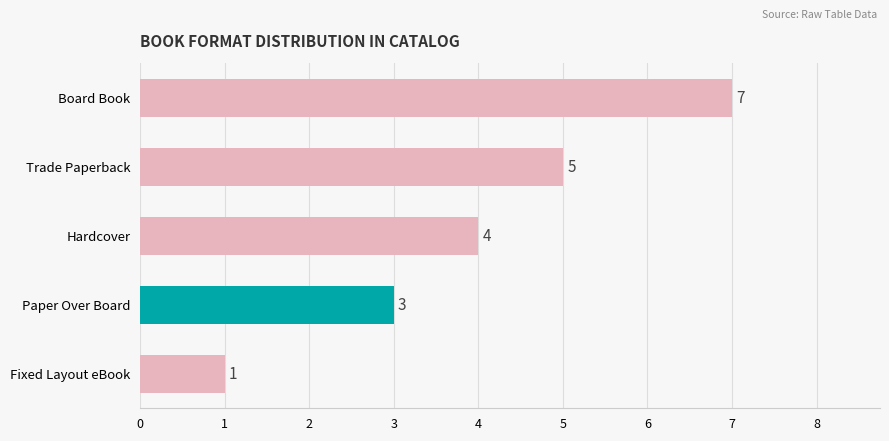

How many categories are shown in the chart?

5